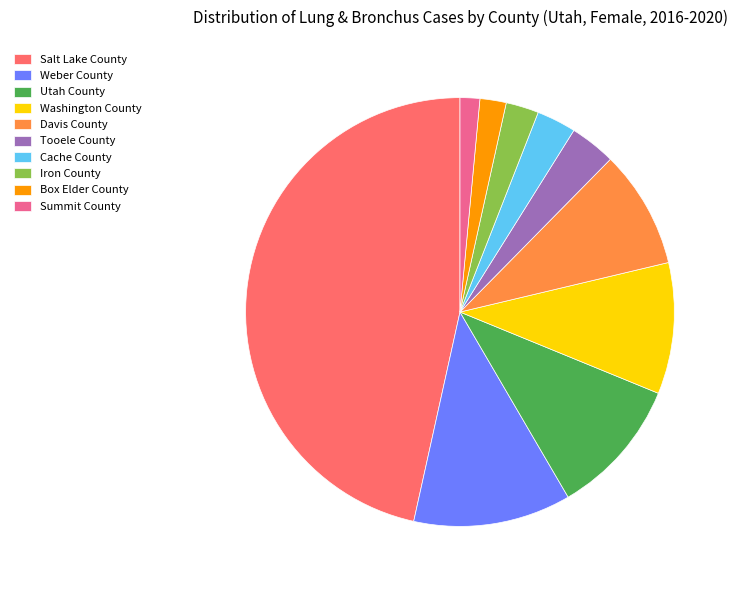

Is the sum of Weber County and Washington County greater than half?

No